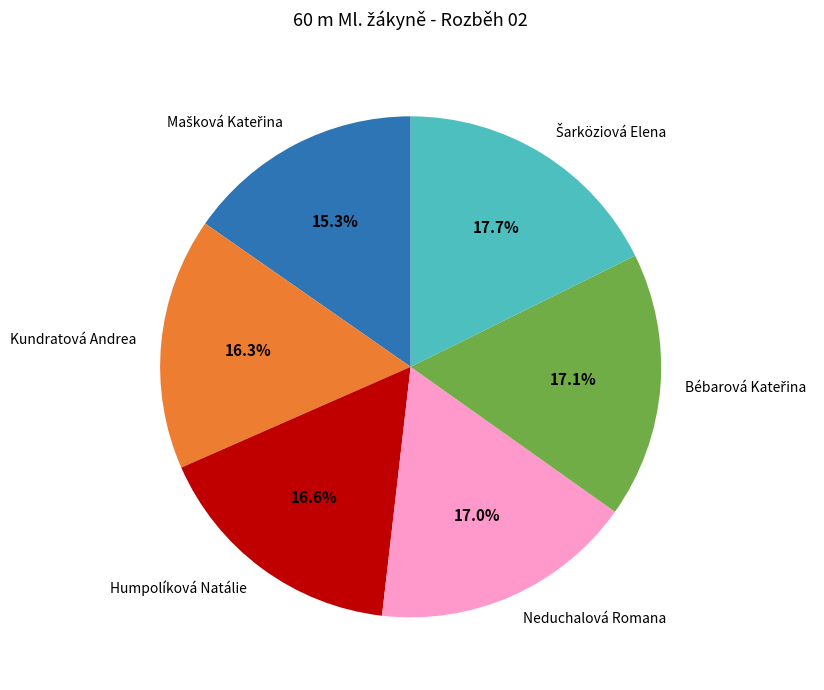

Does Humpolíková Natálie account for over 50% of the chart?

No